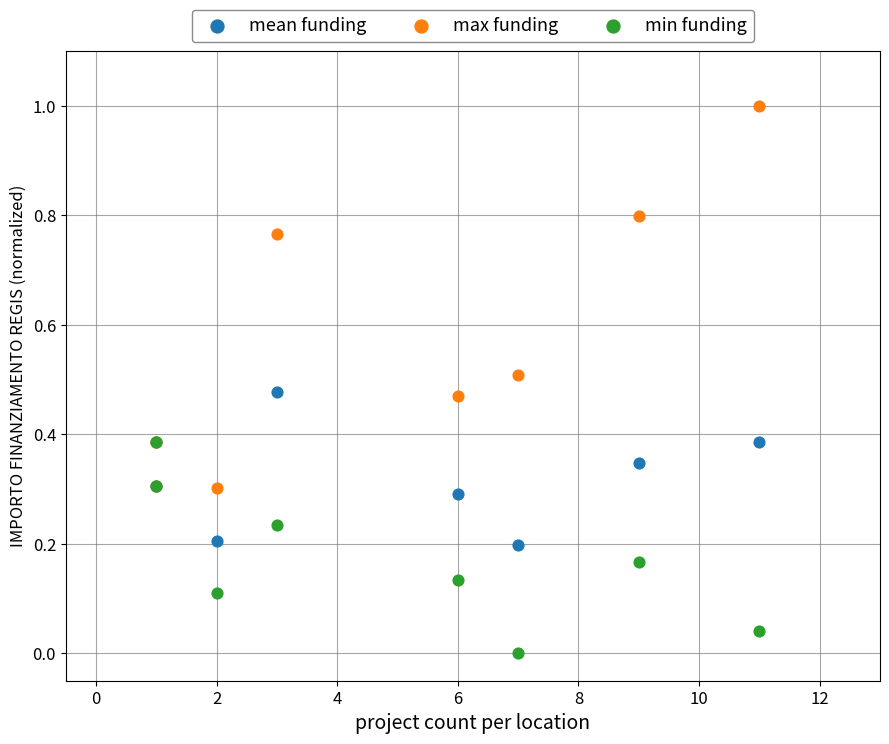

Which series reaches the minimum Y coordinate?

min funding